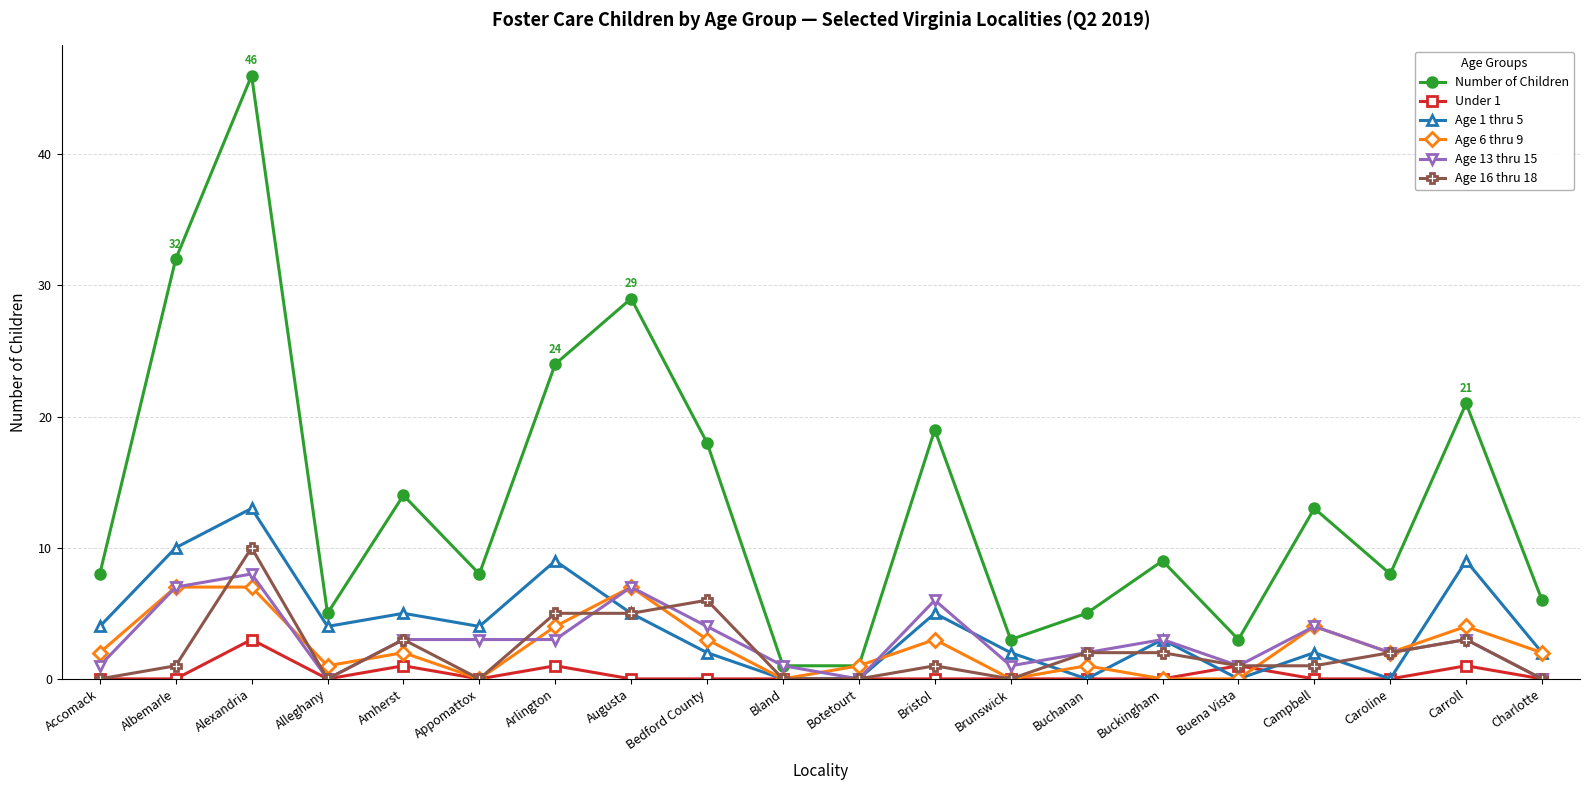

What is the label of the 7th point from the left?

Arlington